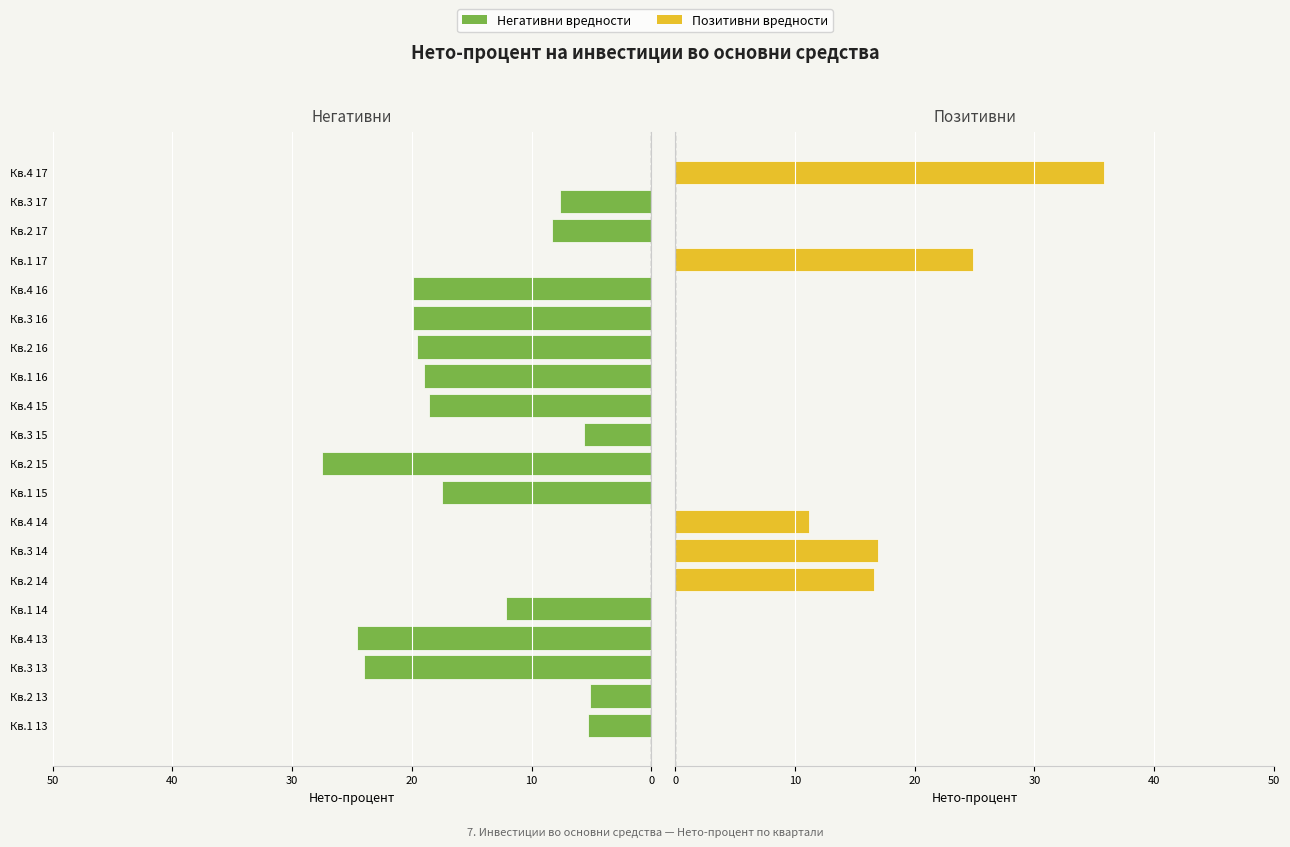

What are all the series names shown in the legend?

Негативни вредности, Позитивни вредности